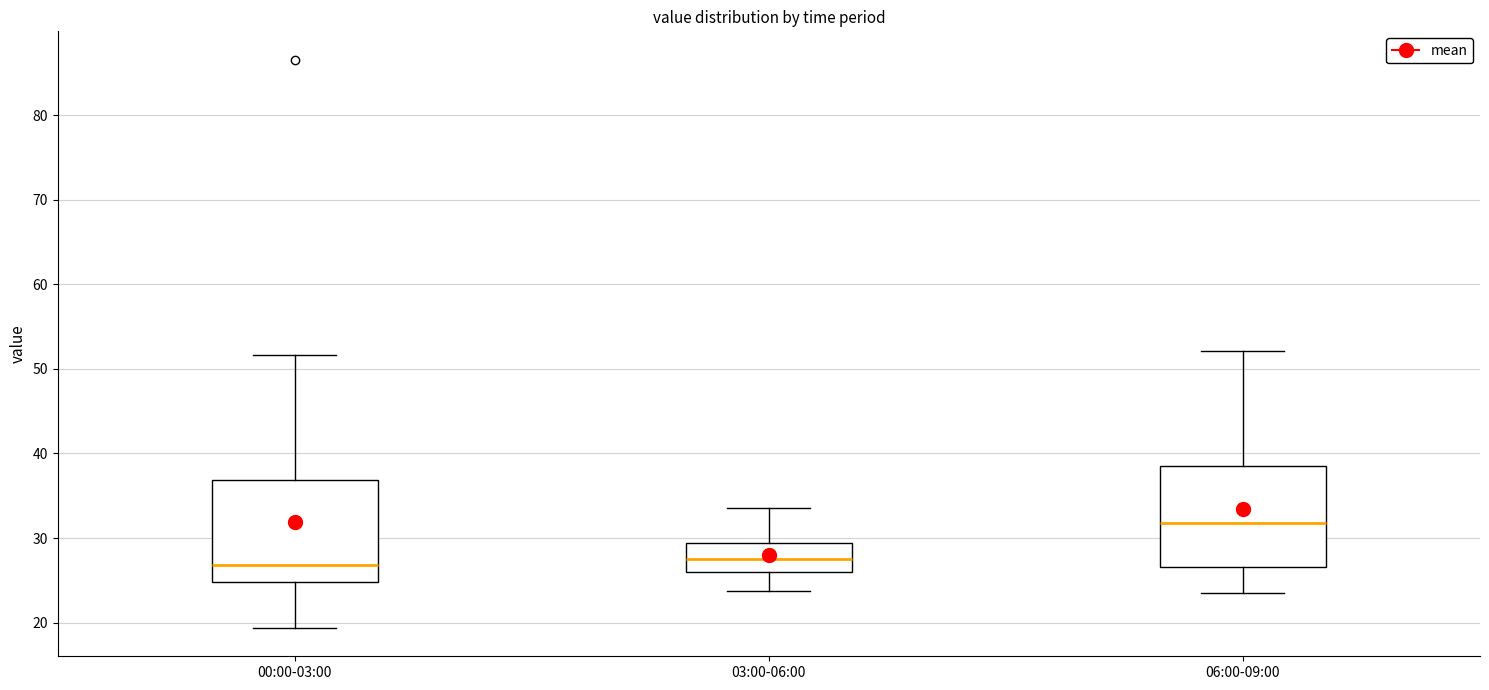

Reading left to right, transcribe this box plot: for each box, give where its median line is, the range the box spans, and where its two whiskers end, as read against the y-axis. The values are not printed on the chart, so give them approximately, as read against the axis.

00:00-03:00: median 27, box 25 to 37, whiskers 19 to 52
03:00-06:00: median 28, box 26 to 29, whiskers 24 to 34
06:00-09:00: median 32, box 27 to 39, whiskers 24 to 52